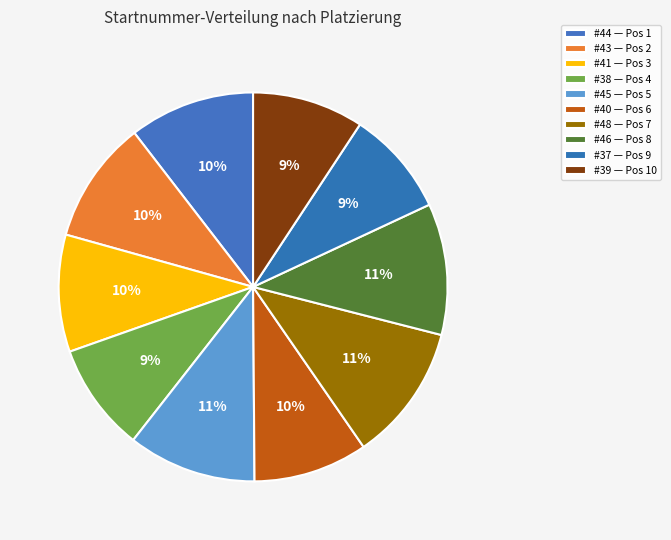

Is there a majority slice in this chart?

No